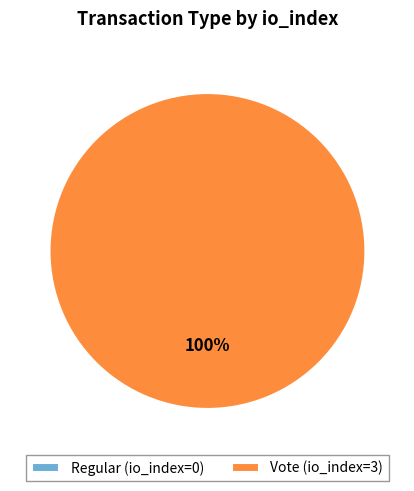

To the nearest percent, what is the difference between the Regular and Vote slice percentages?

100%